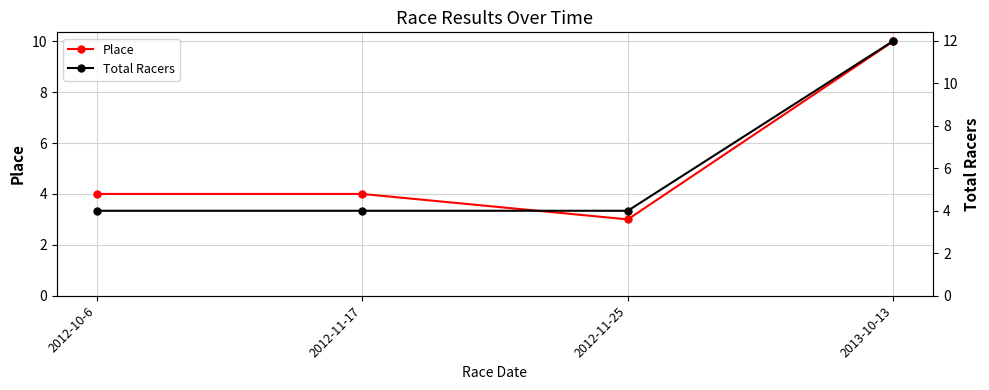

List the series in order of their overall mean, lowest first.

Place, Total Racers